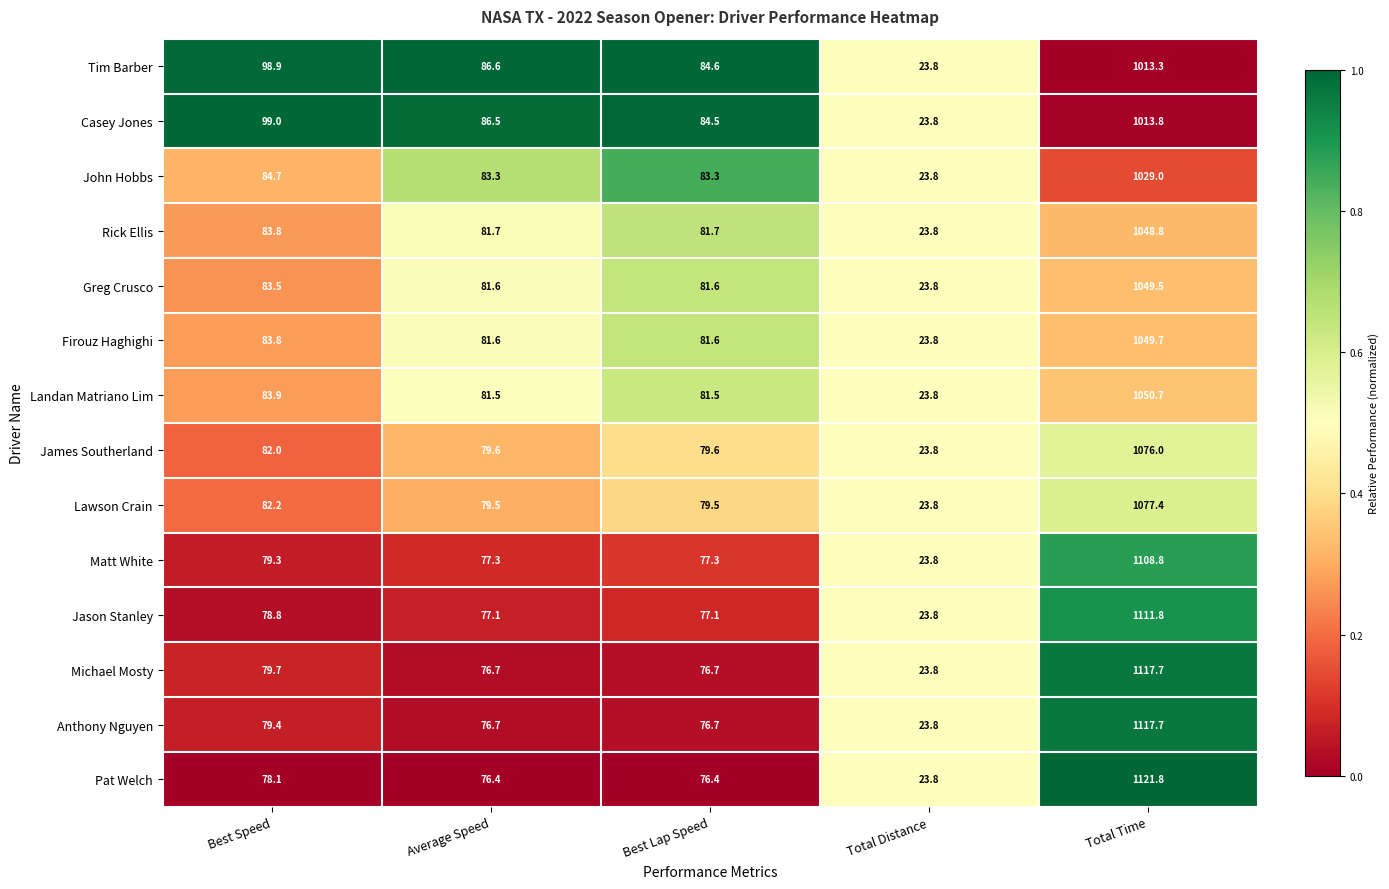

The Casey Jones series shows 133.7 at Best Speed. True or false?

False